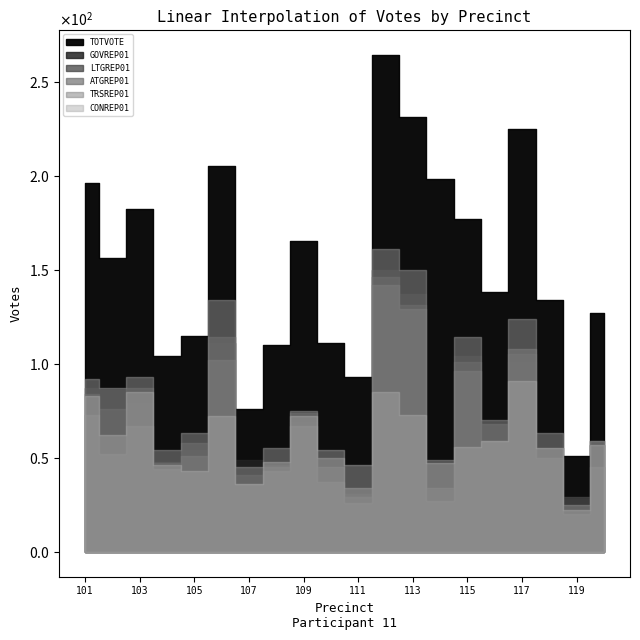

Is the value of LTGREP01 at 112 greater than the value of ATGREP01 at 102?

Yes